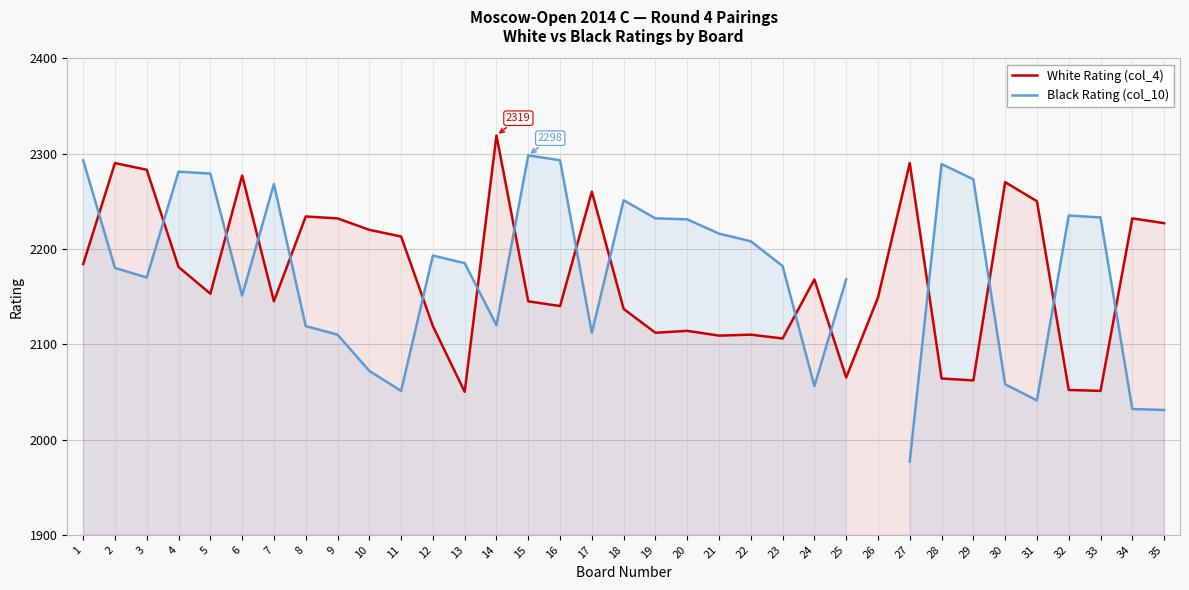

What are all the series names shown in the legend?

White Rating (col_4), Black Rating (col_10)